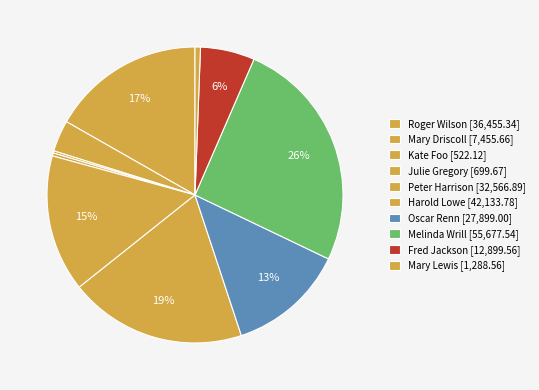

Rank the categories by value from highest to lowest.

Melinda Wrill, Harold Lowe, Roger Wilson, Peter Harrison, Oscar Renn, Fred Jackson, Mary Driscoll, Mary Lewis, Julie Gregory, Kate Foo